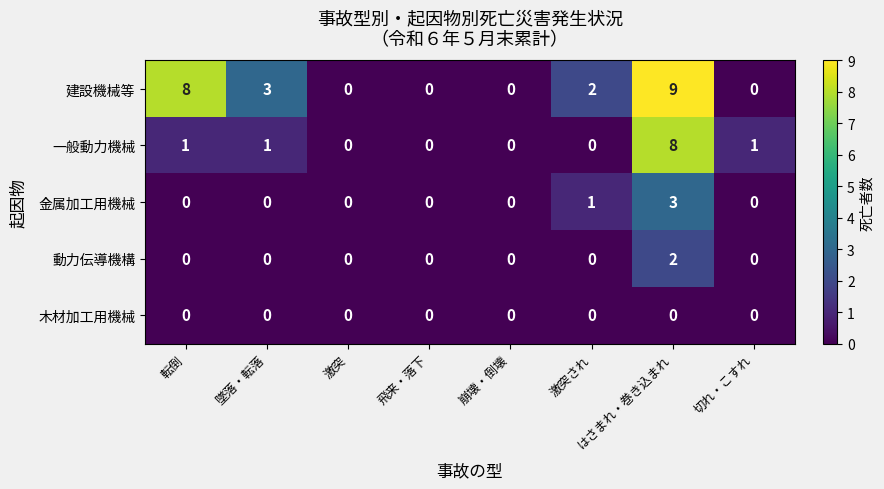

Which series changed the most between 転倒 and 激突?

建設機械等